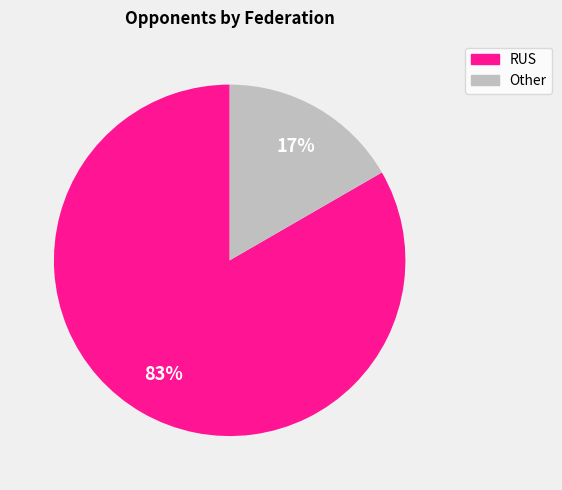

What percentage is the Other slice, to the nearest percent?

17%